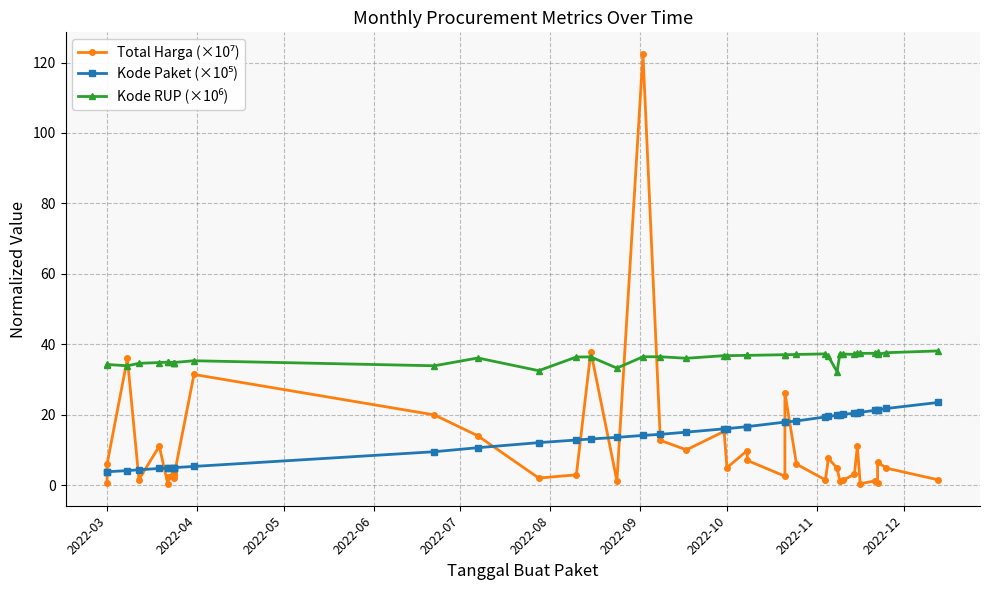

What is the sum of all Total Harga (×10⁷) values?

437.6